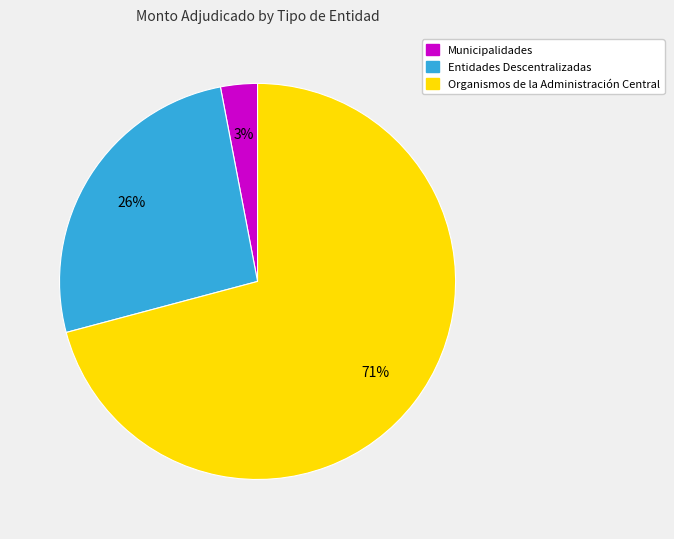

To the nearest percent, what is the average slice percentage?

33%